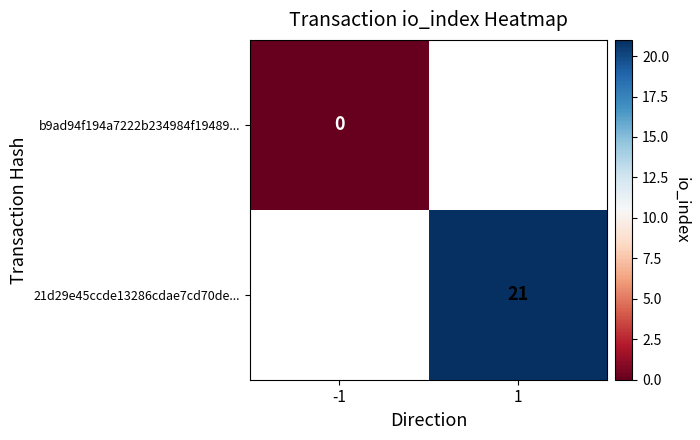

True or false: b9ad94f194a7222b234984f19489... has a value of 0.0 at -1.

True